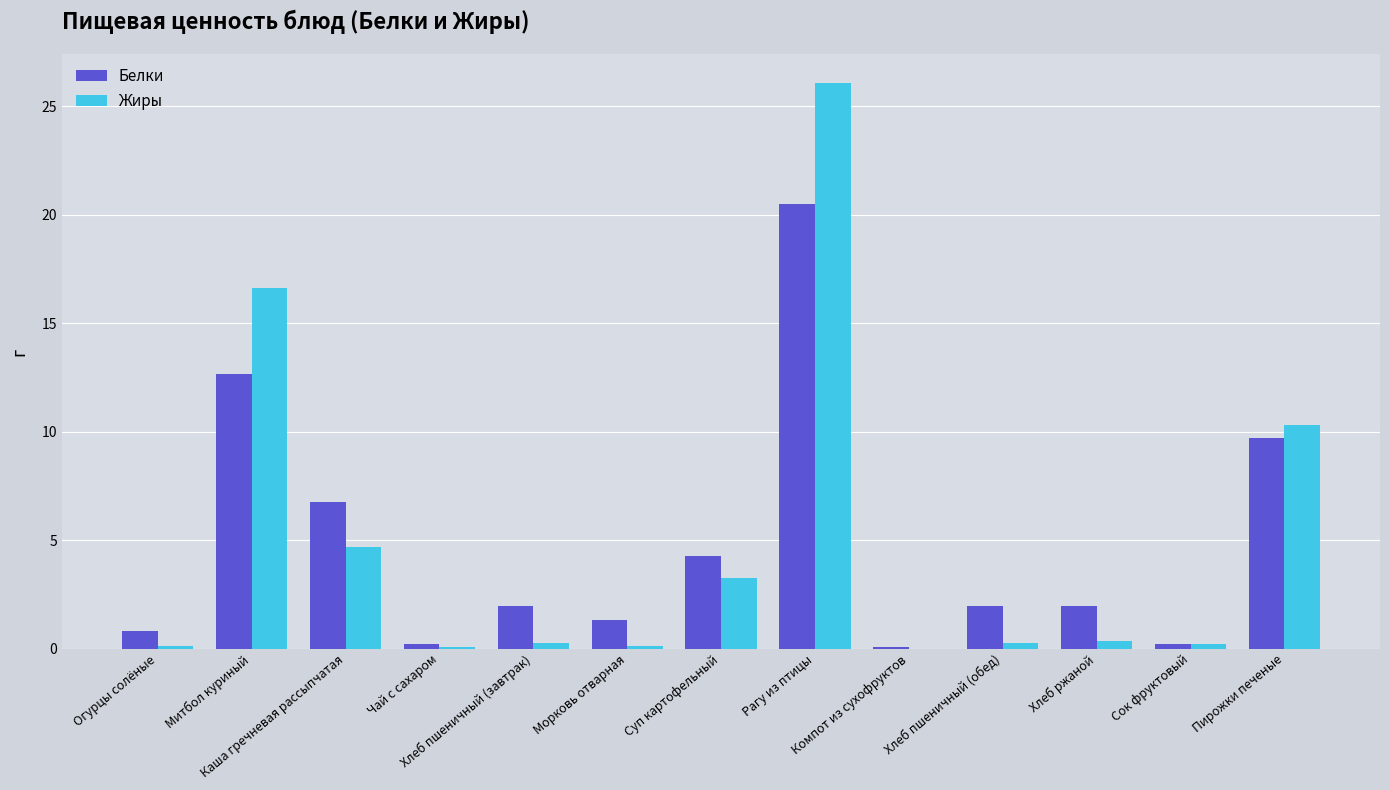

What is the sum of all Жиры values?

62.3